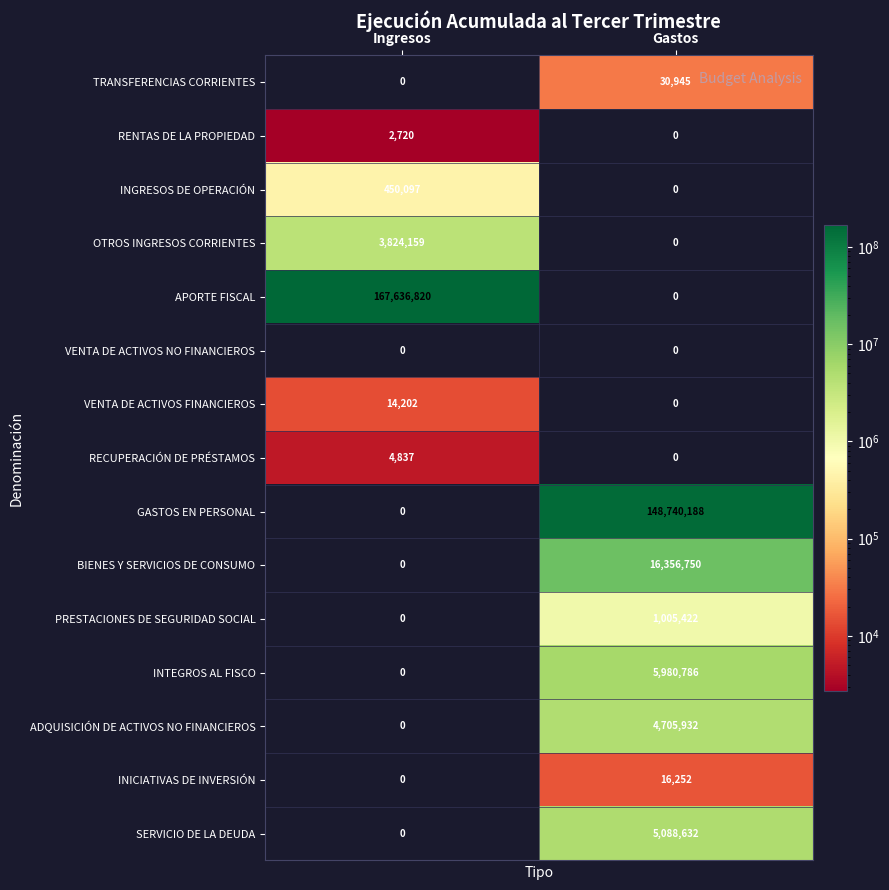

True or false: PRESTACIONES DE SEGURIDAD SOCIAL has a value of 1005422 at Gastos.

True